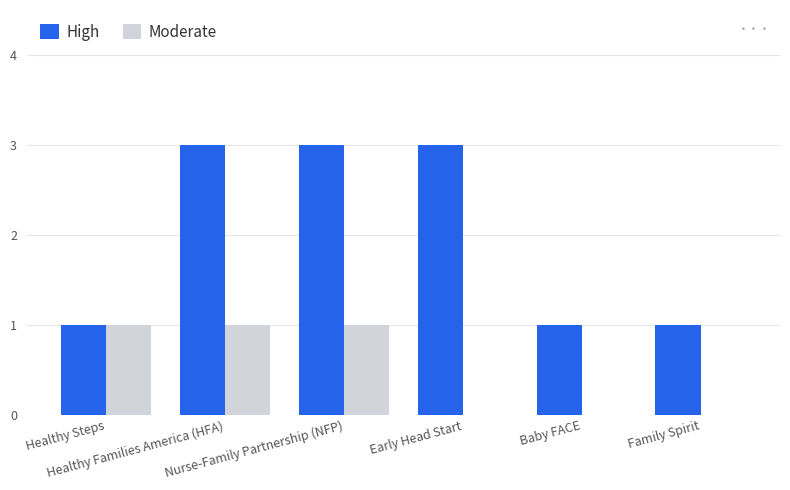

Does the chart contain stacked bars?

No